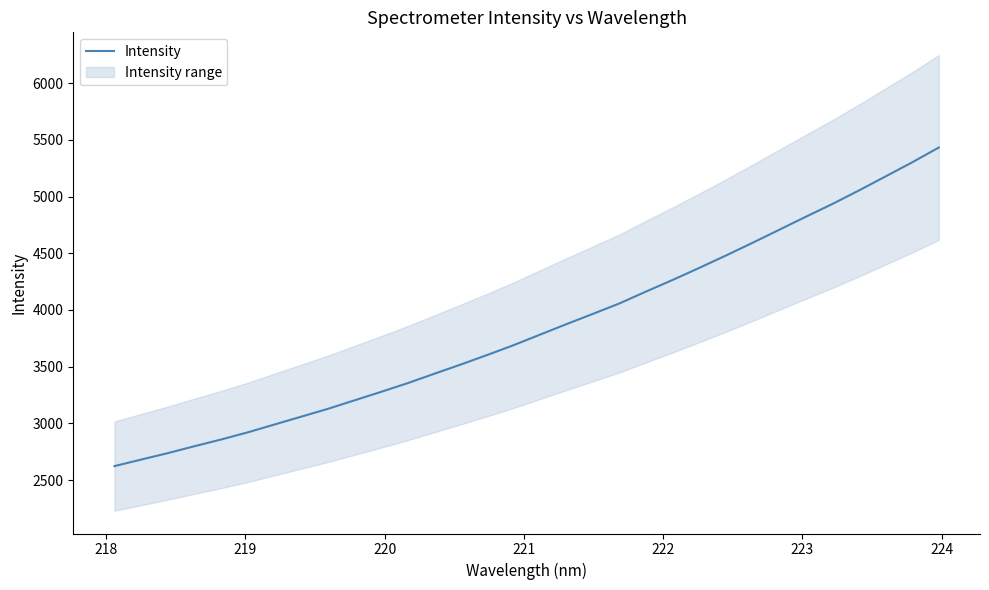

What is the sum of all values?

122873.1